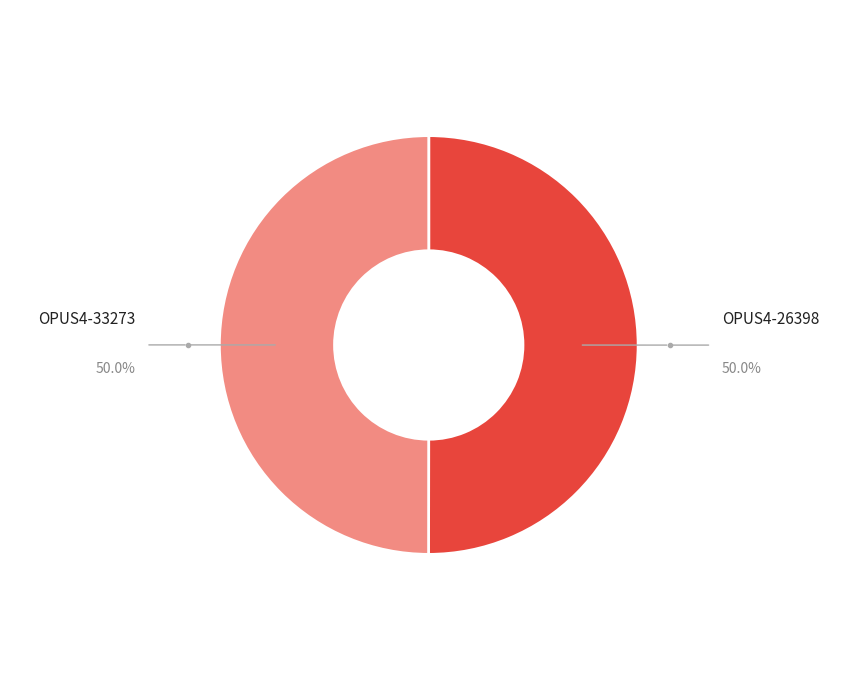

Count the number of slices in the pie.

2